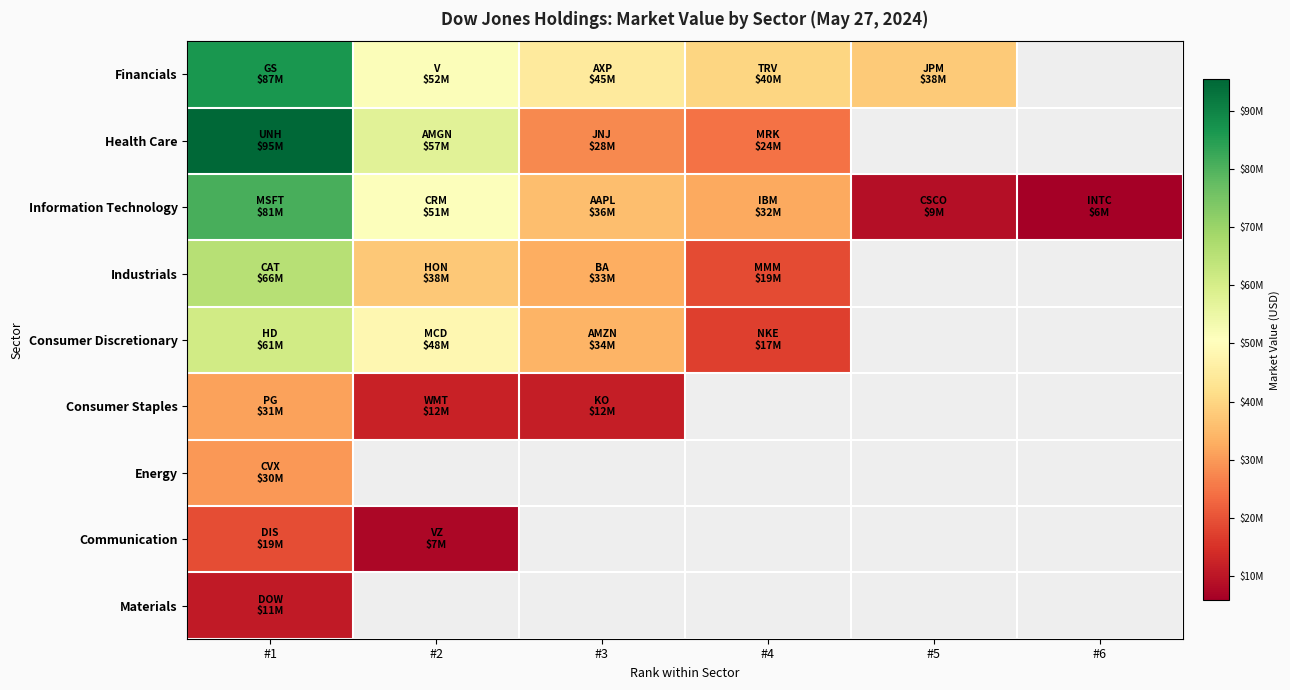

Which label corresponds to the largest value in the chart?

#1